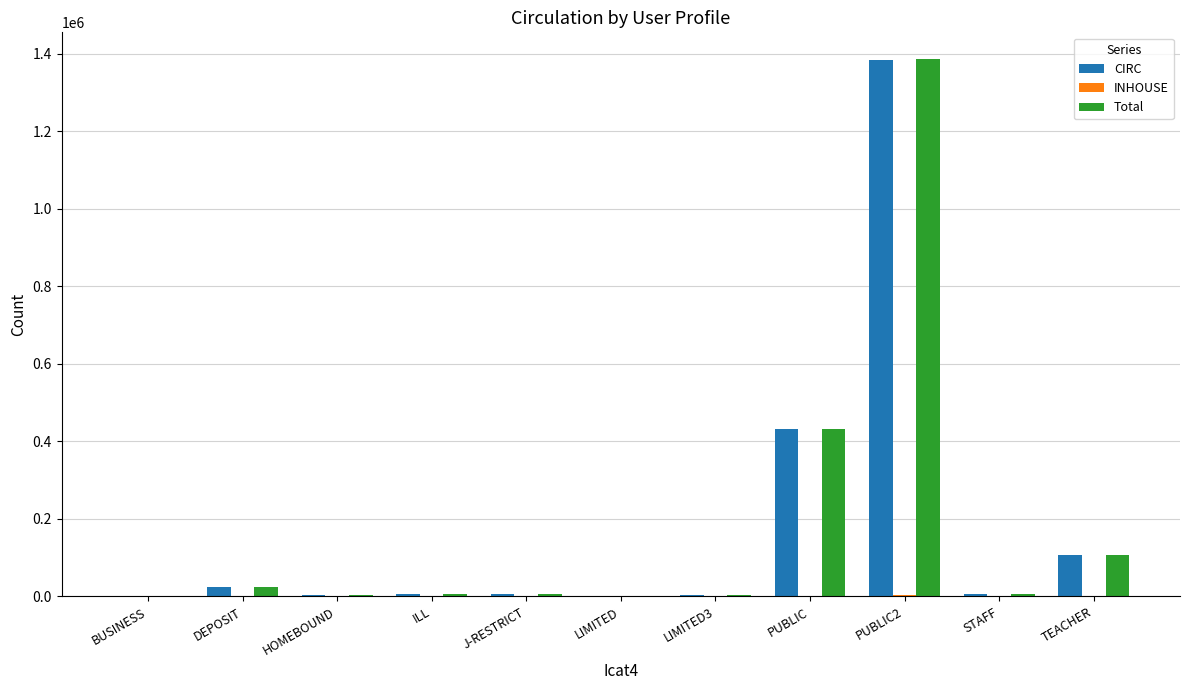

What is the spread (max minus min) of values at HOMEBOUND?

4509